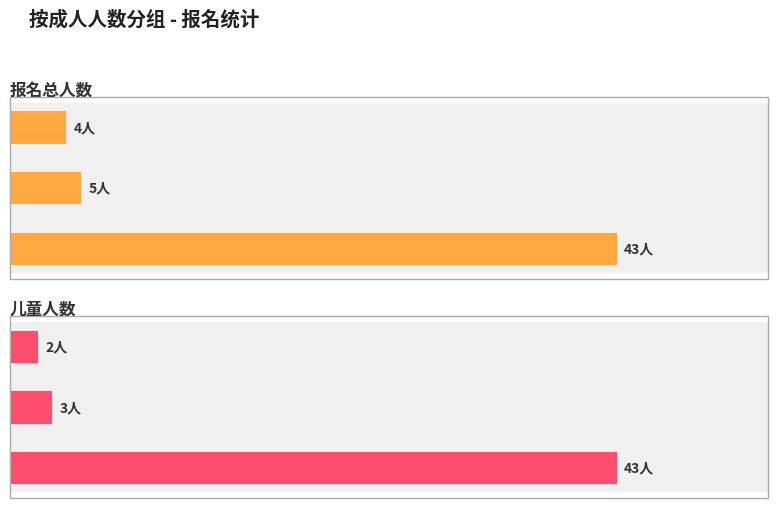

List the series in order of their peak value, lowest first.

报名总人数, 儿童人数